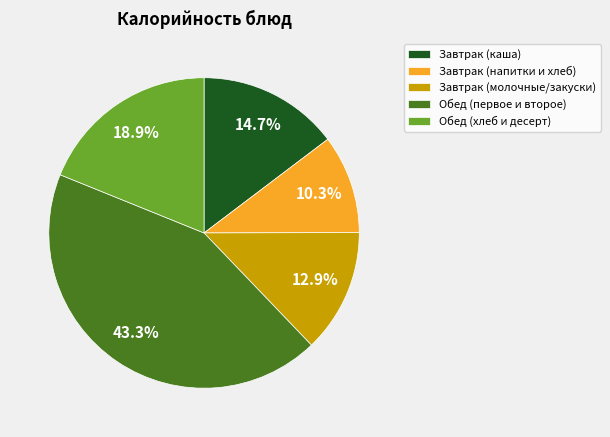

What portion of the pie excludes Завтрак (молочные/закуски)?

87.1%